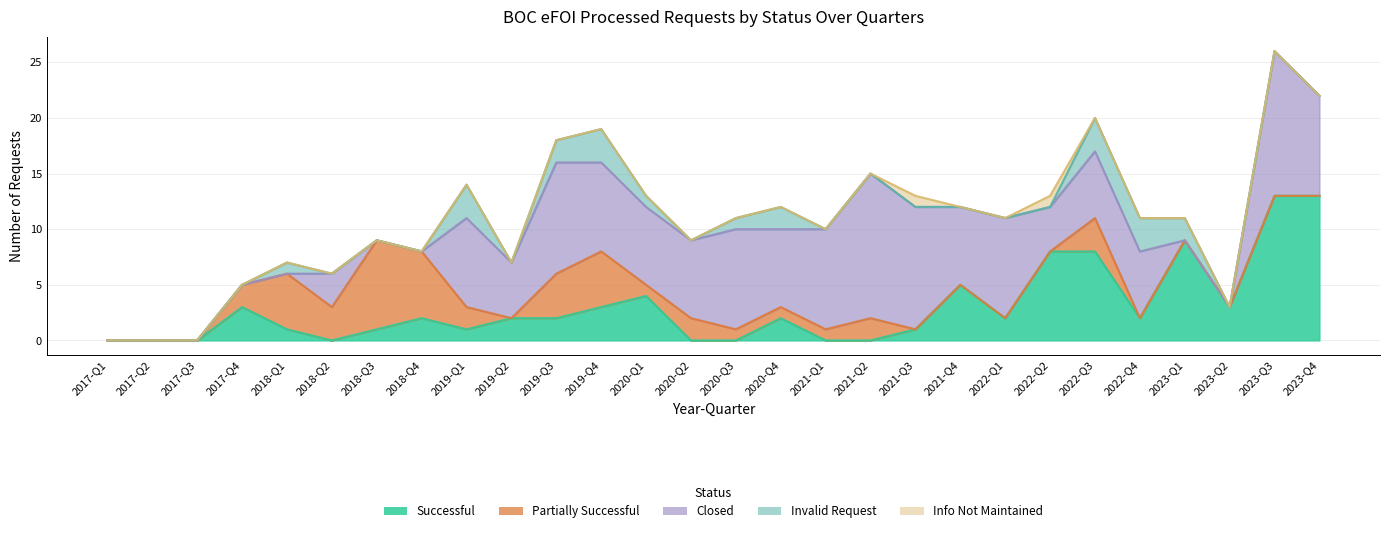

What are all the series names shown in the legend?

Successful, Partially Successful, Closed, Invalid Request, Info Not Maintained